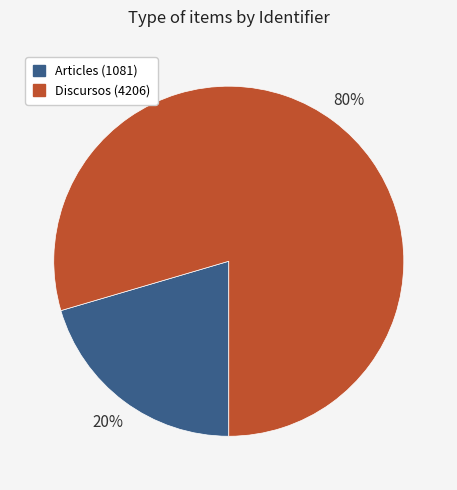

Is there any slice that represents more than half of the pie?

Yes